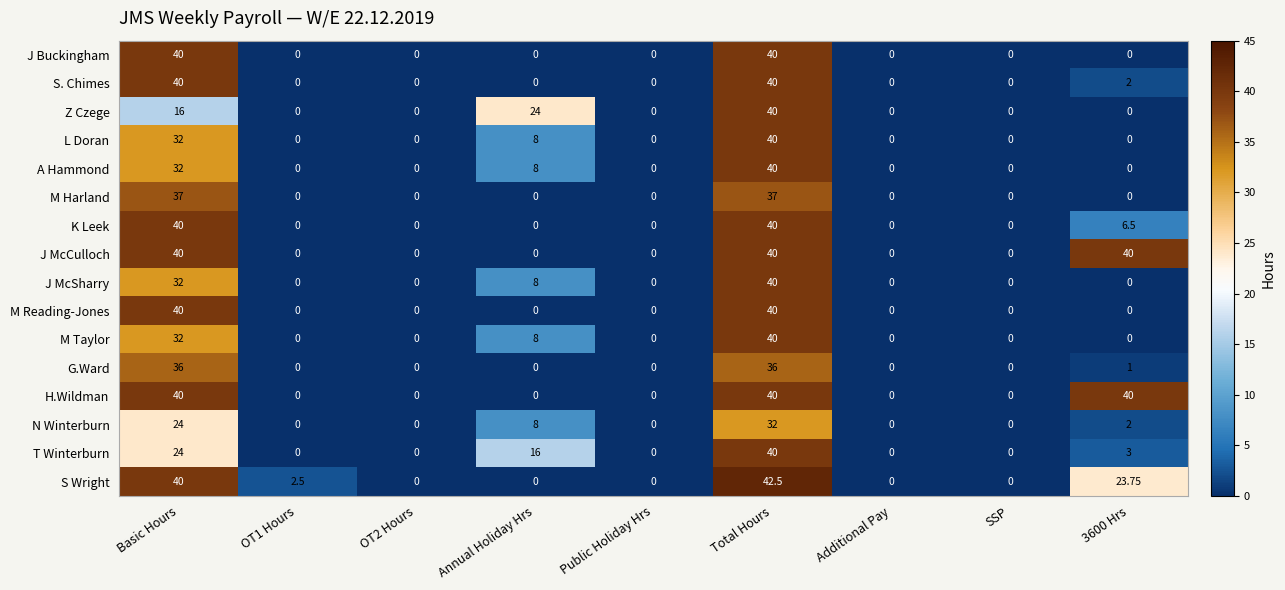

Which series has the widest spread of values?

S Wright